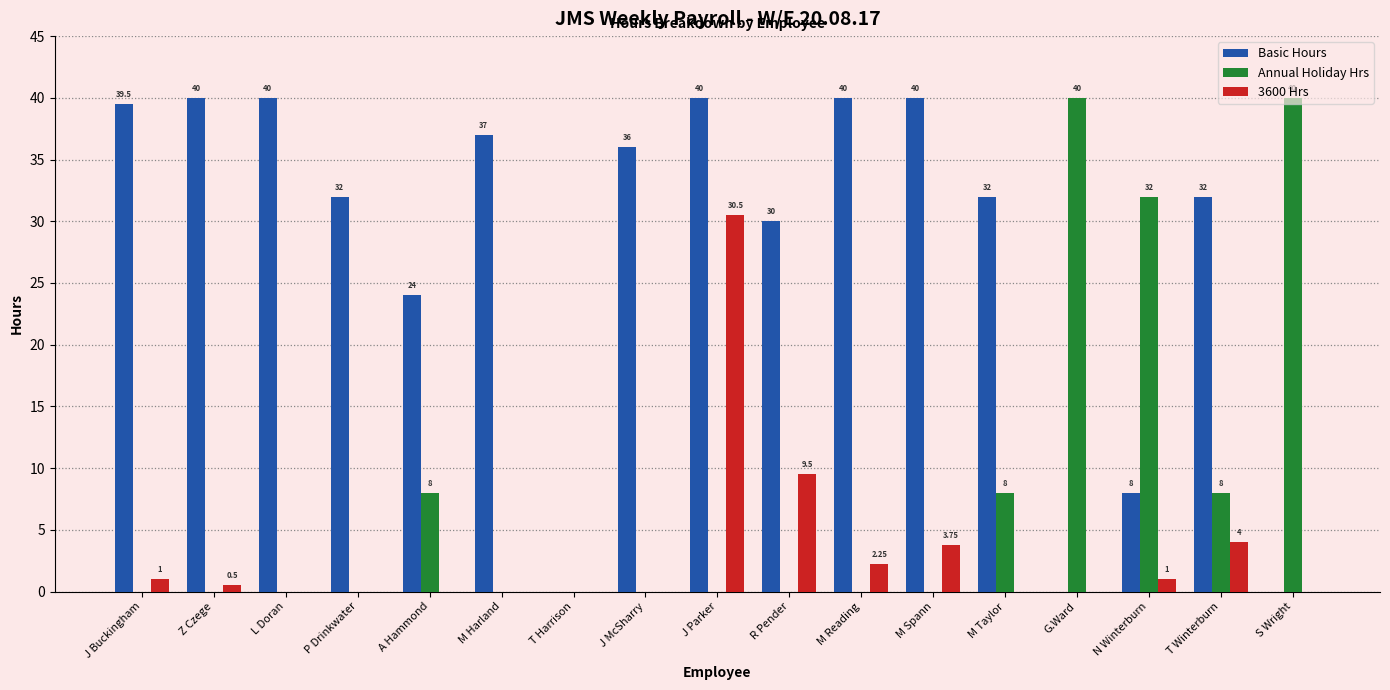

How many groups of bars are there?

17